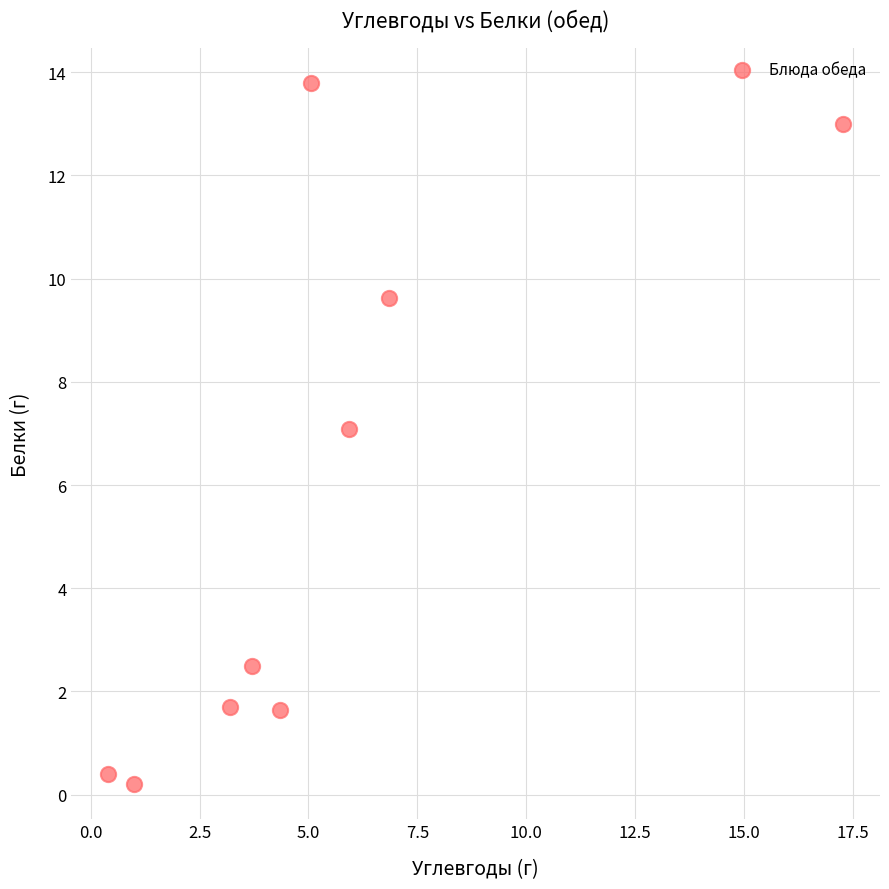

What is the range of Y values (max minus min)?

13.6